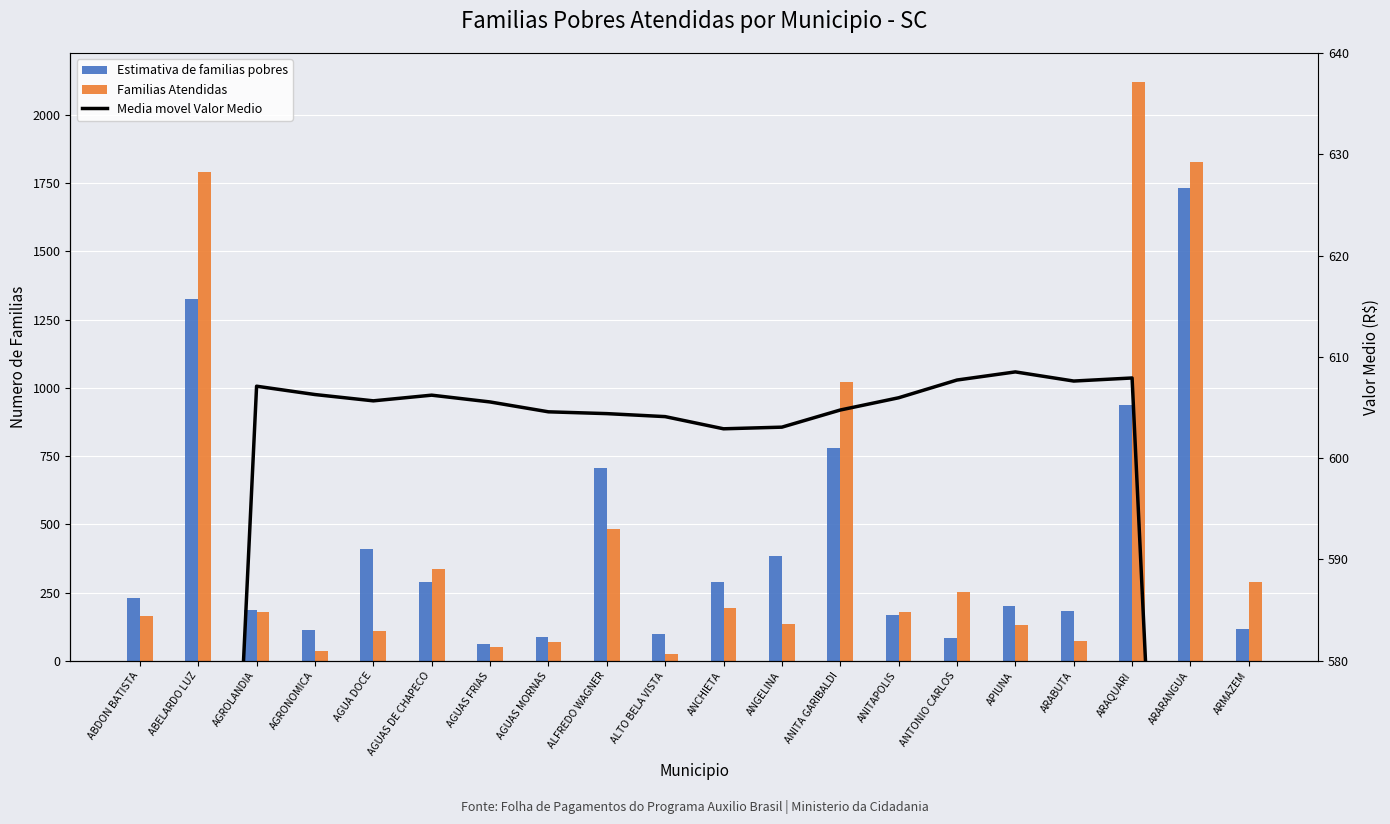

Rank the series by their average value, from highest to lowest.

Media movel Valor Medio, Familias Atendidas, Estimativa de familias pobres